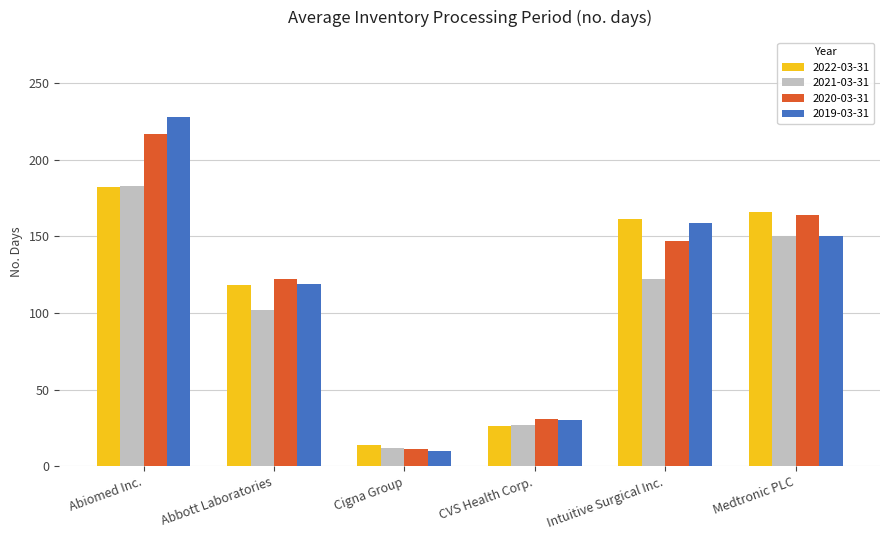

Reading left to right, list all the values displayed in this chart.

2022-03-31: 182	118	14	26	161	166
2021-03-31: 183	102	12	27	122	150
2020-03-31: 217	122	11	31	147	164
2019-03-31: 228	119	10	30	159	150